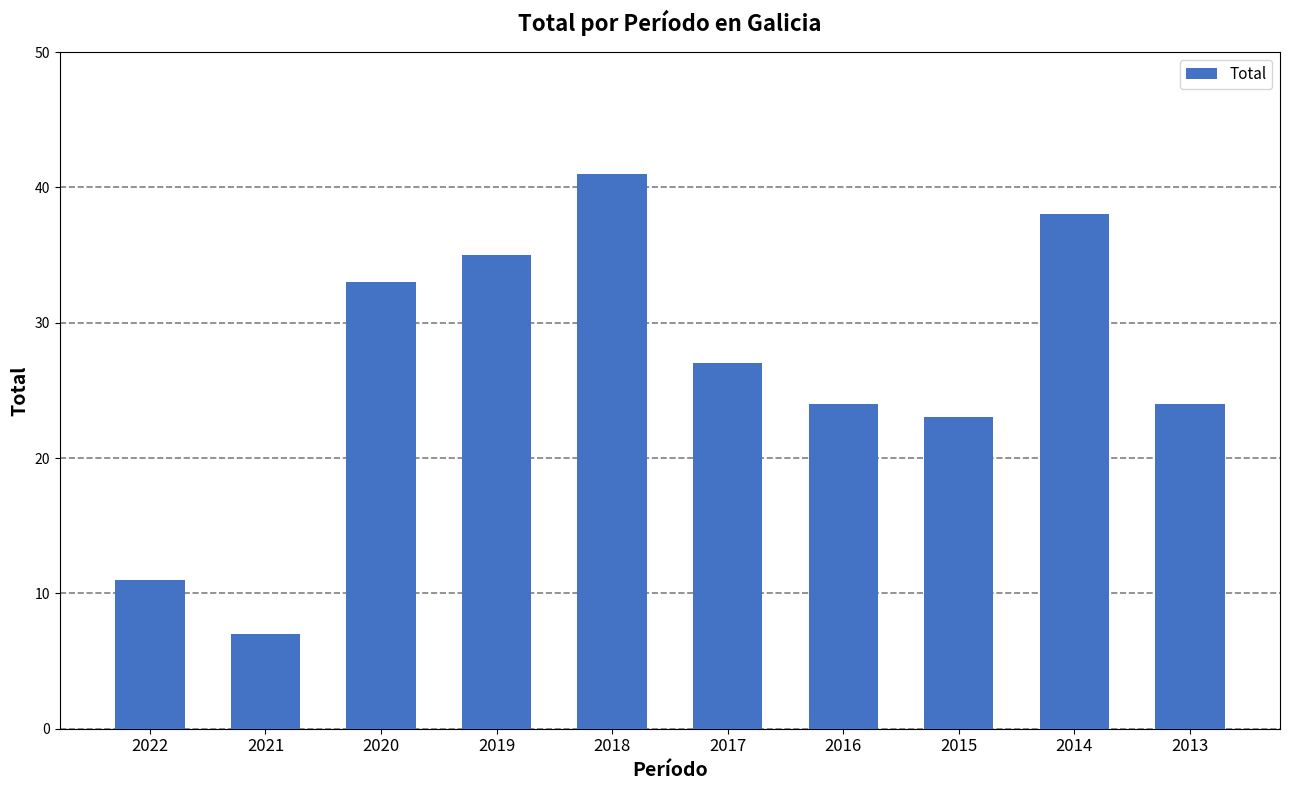

What is the smallest value displayed?

7